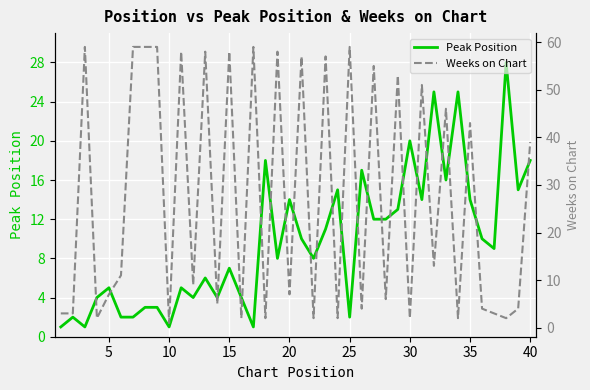

What is the approximate value of Peak Position at 30?

20